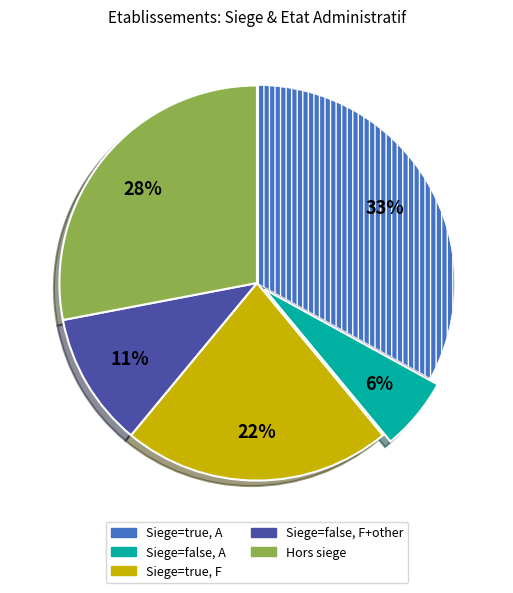

Does any single category account for the majority?

No